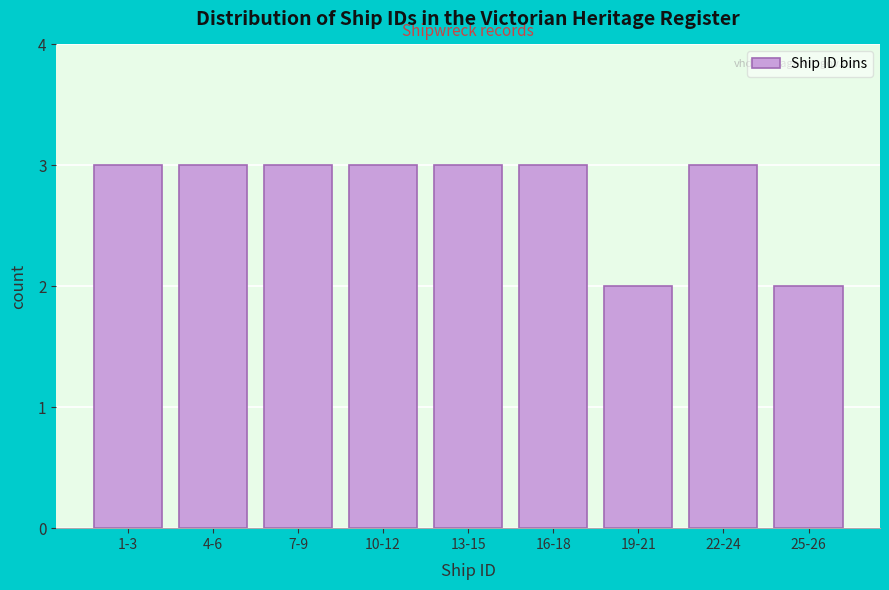

Reading right to left, what are all the values shown in this chart?

25-26=2	22-24=3	19-21=2	16-18=3	13-15=3	10-12=3	7-9=3	4-6=3	1-3=3